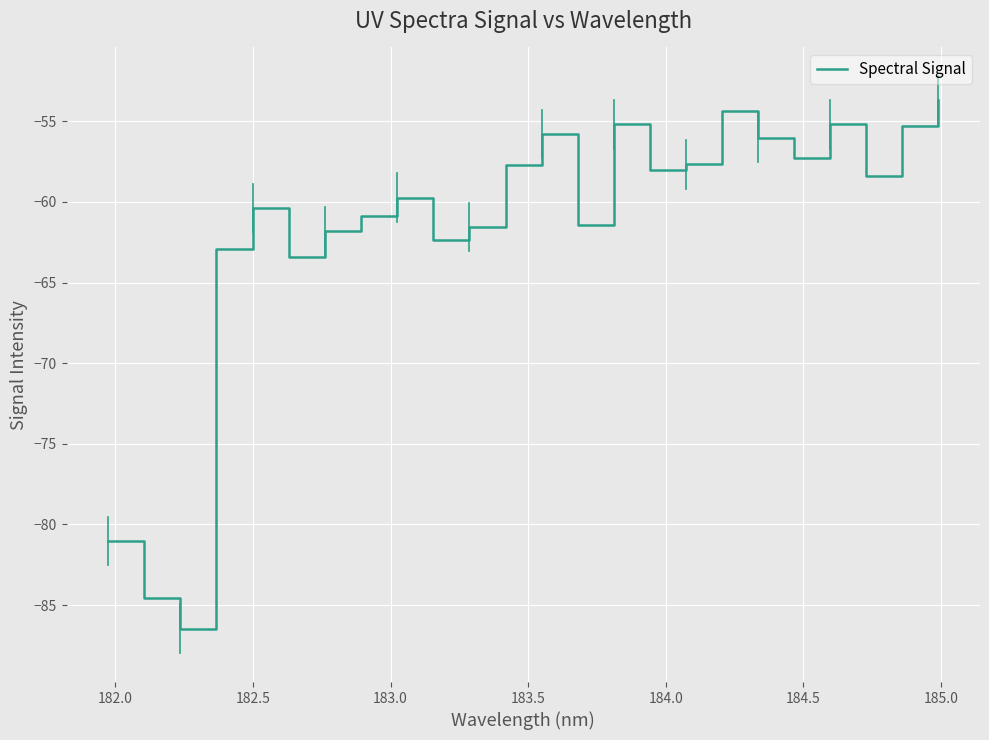

What is the smallest value displayed?

-86.5